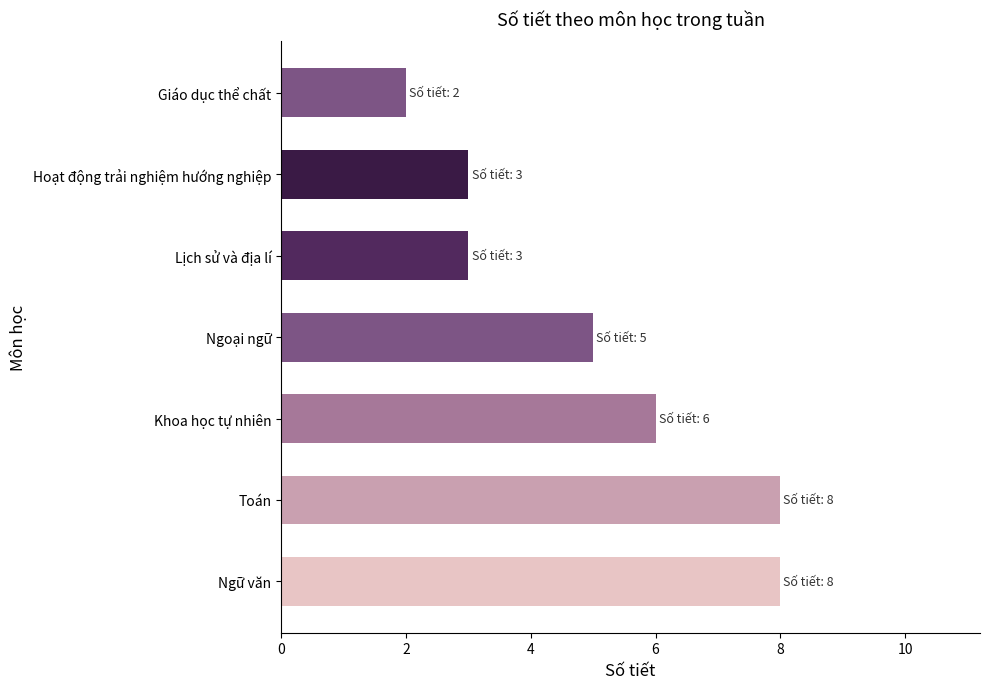

What is the average value?

5